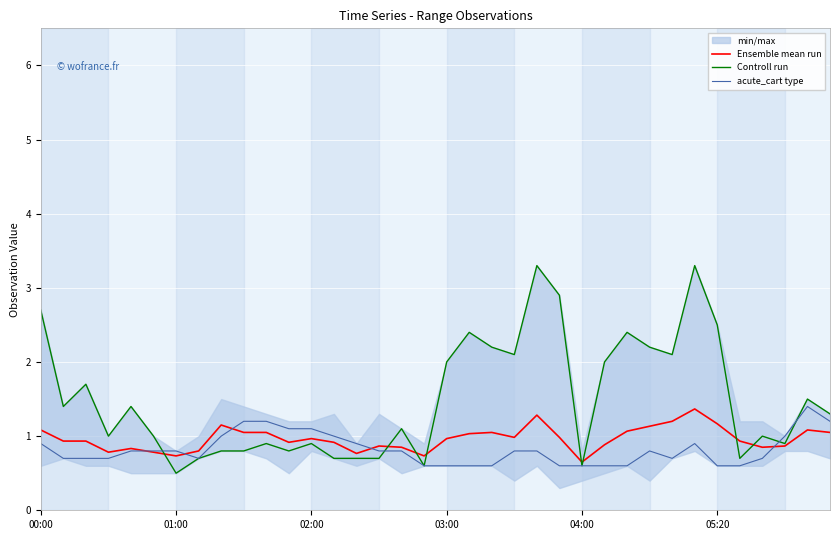

Does the chart display data point markers on the line(s)?

No